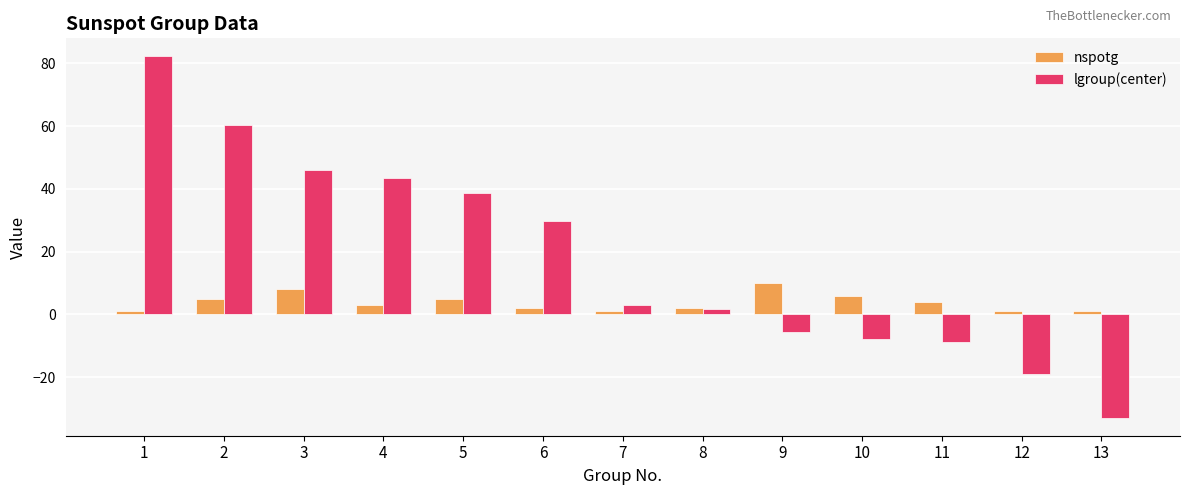

What is the average value of the nspotg series?

3.8